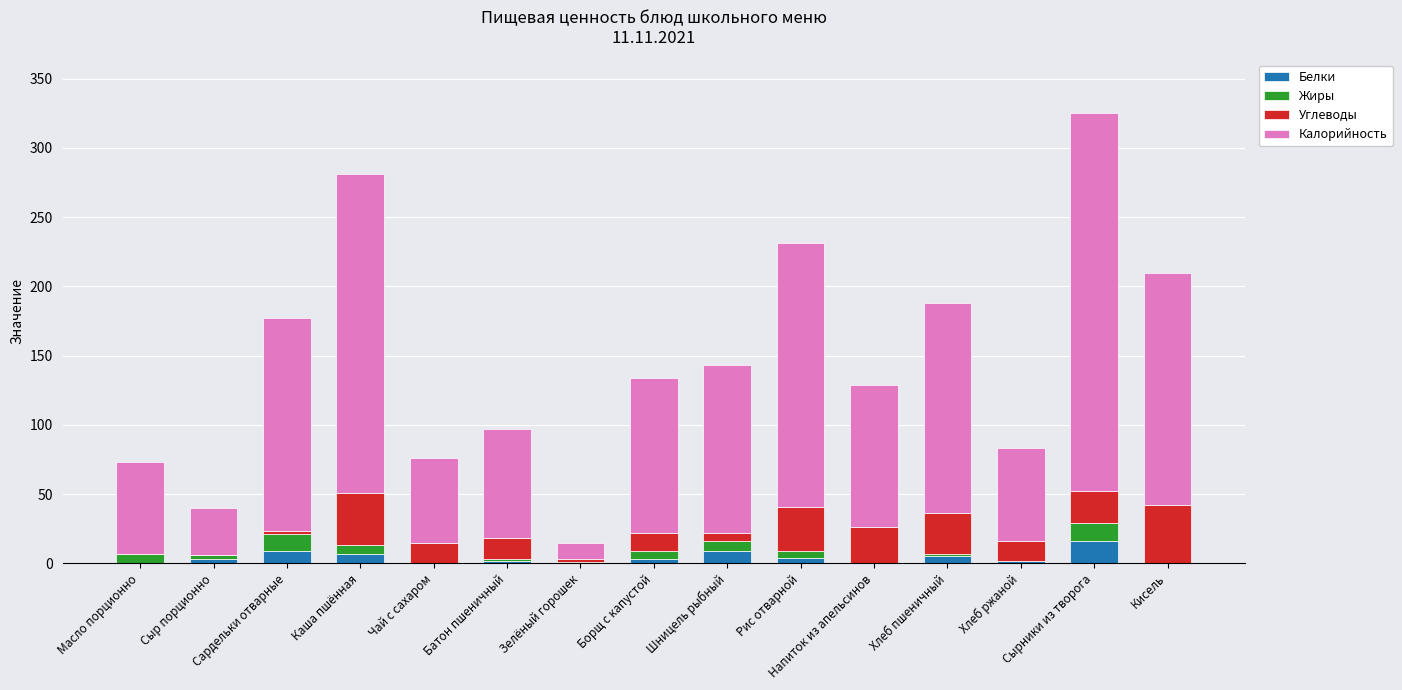

What is the difference between the Жиры values at Сыр порционно and Батон пшеничный?

2